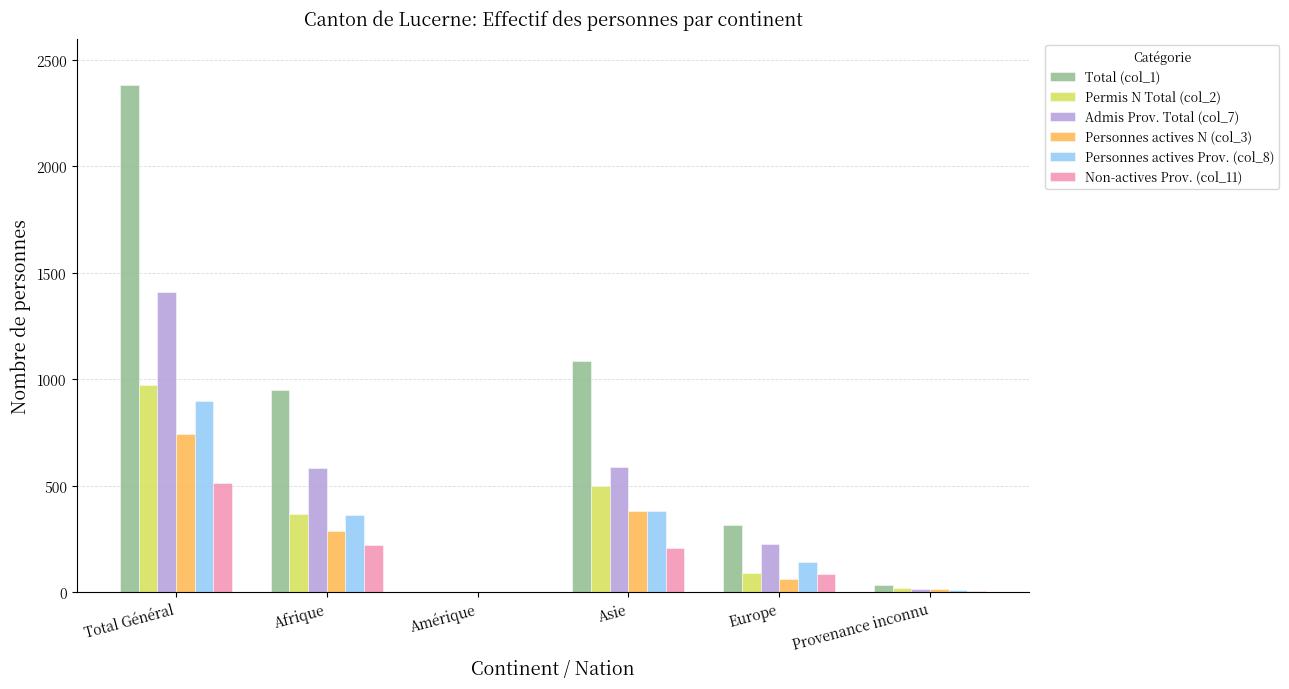

True or false: Admis Prov. Total (col_7) has a value of 585 at Asie.

True